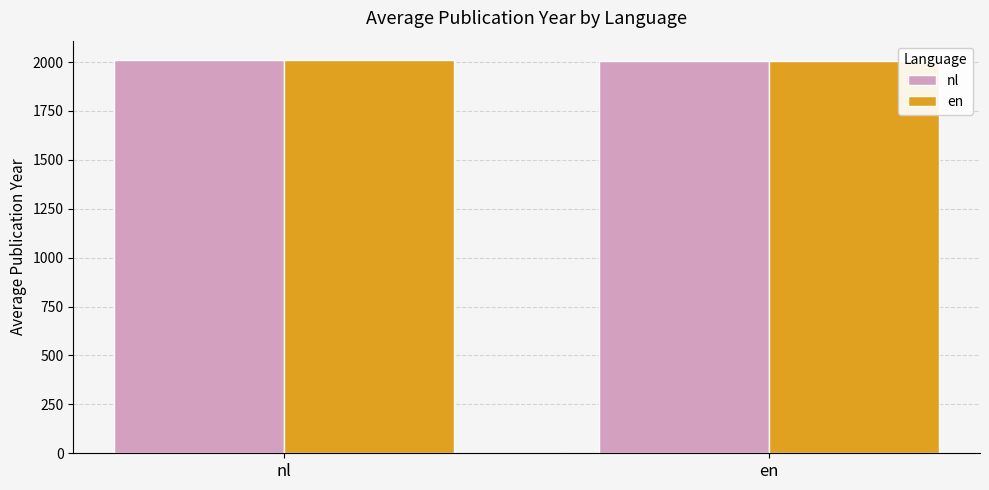

What is the total value across all series at en?

4014.5